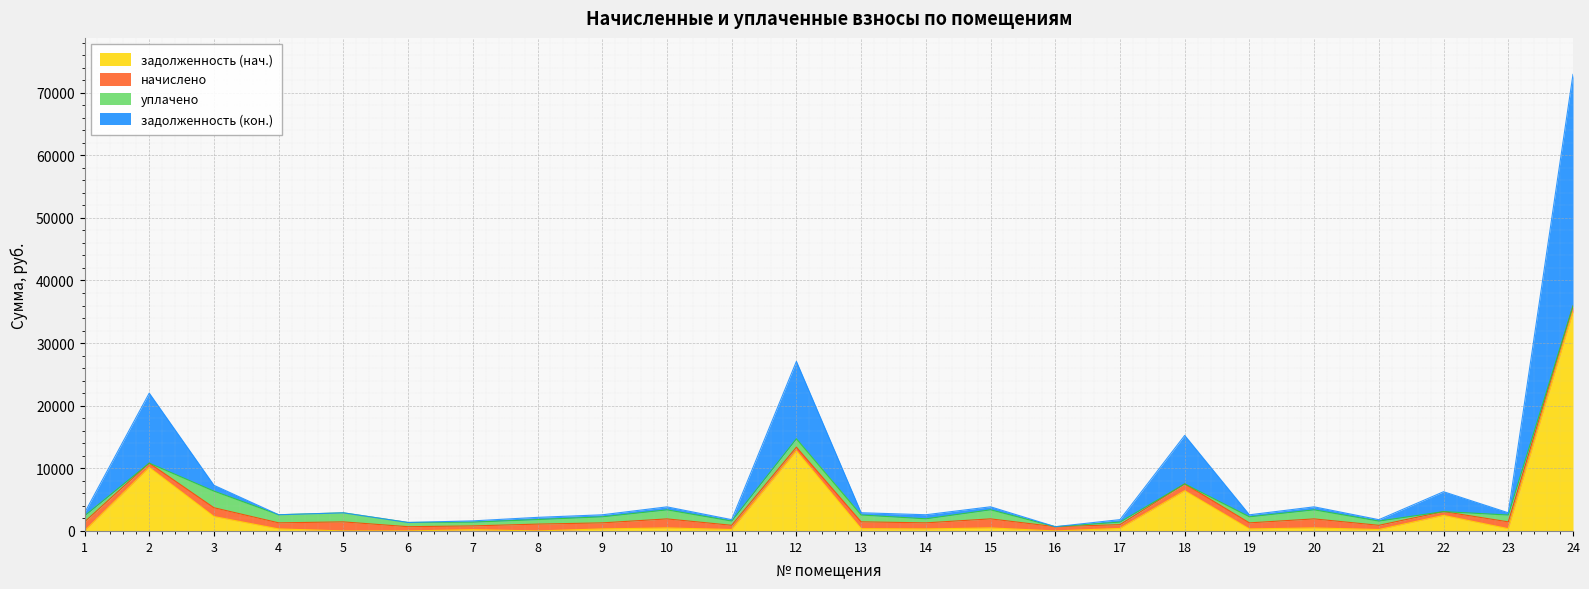

What is the total value across all series at 7?

1607.0